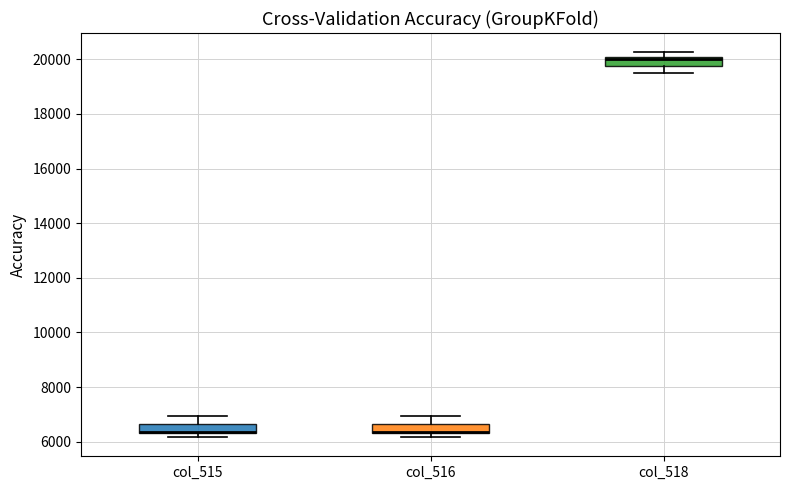

Reading left to right, transcribe this box plot: for each box, give where its median line is, the range the box spans, and where its two whiskers end, as read against the y-axis. The values are not printed on the chart, so give them approximately, as read against the axis.

col_515: median 6400 (drawn on the box's lower edge), box 6400 to 6600, whiskers 6200 to 7000
col_516: median 6400 (drawn on the box's lower edge), box 6400 to 6600, whiskers 6200 to 7000
col_518: median 20000 (drawn on the box's upper edge), box 19800 to 20000, whiskers 19400 to 20200